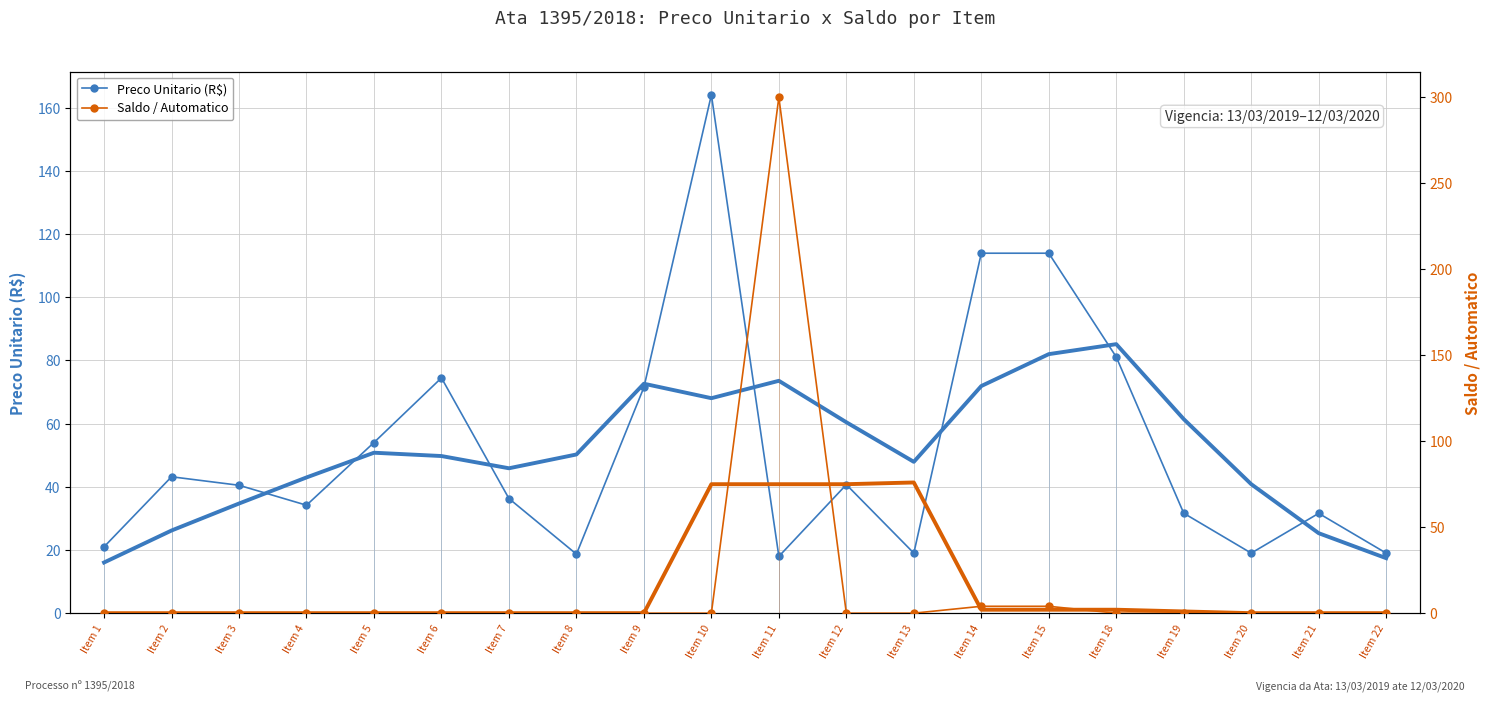

What is the sum of all Saldo / Automatico values?

308.0